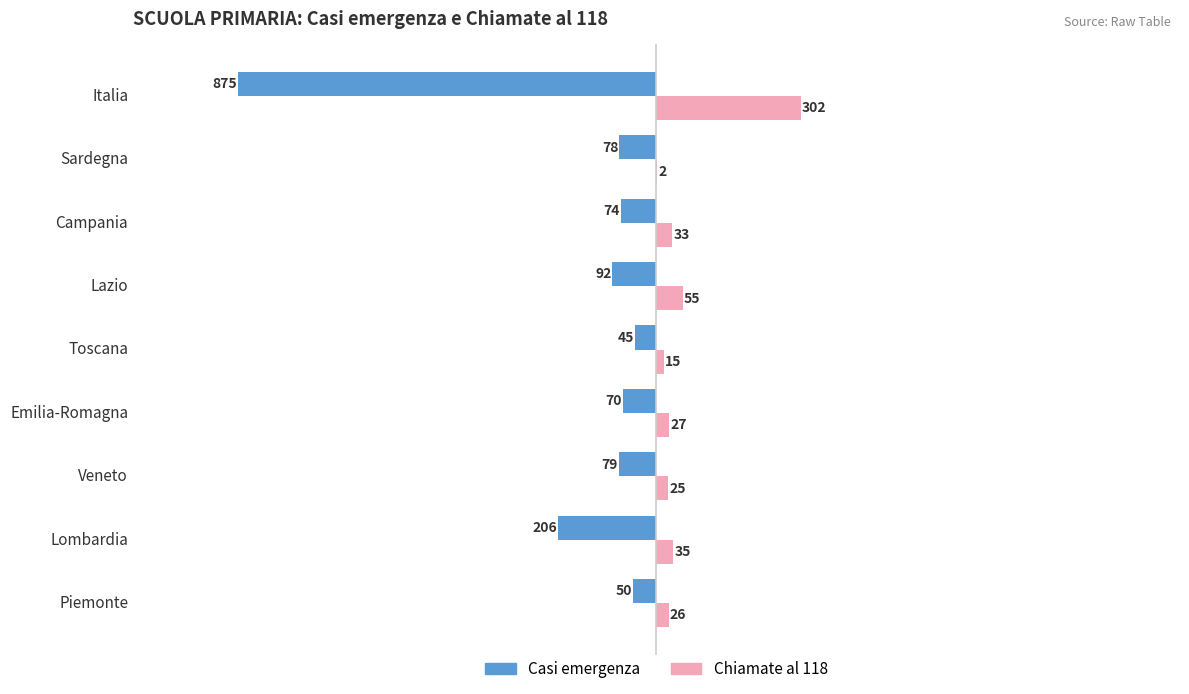

At which label is Chiamate al 118 closest to 152?

Lazio